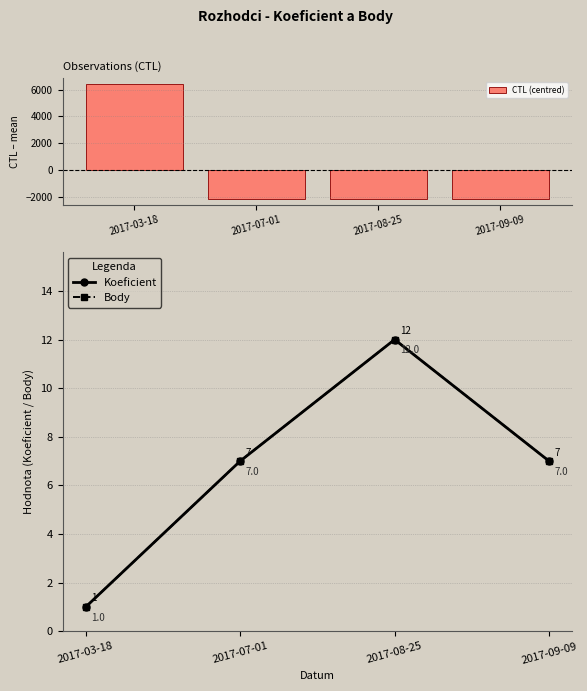

What is the label of the 1st bar from the left?

2017-03-18